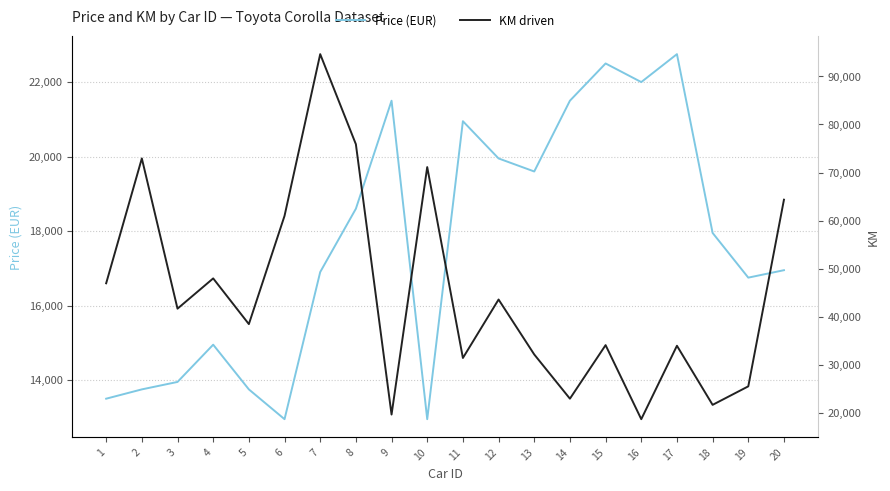

How many times do Price (EUR) and KM driven cross each other?

4